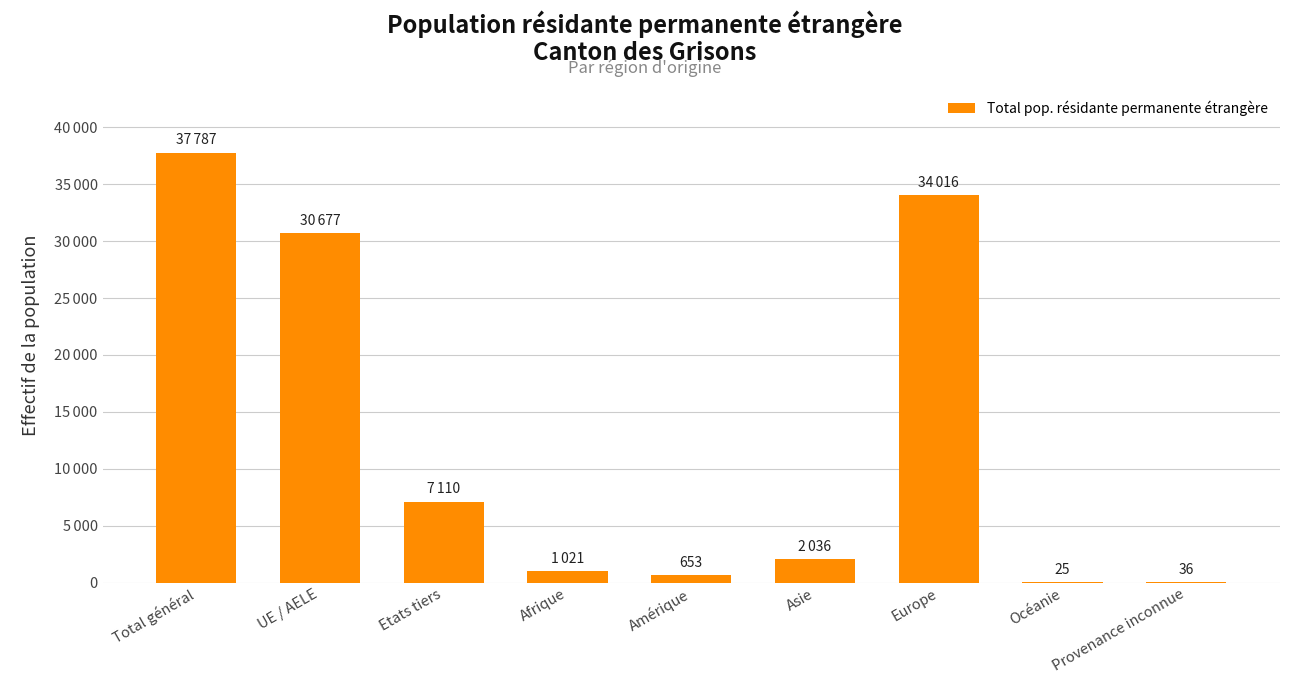

Rank the categories by value from highest to lowest.

Total général, Europe, UE / AELE, Etats tiers, Asie, Afrique, Amérique, Provenance inconnue, Océanie